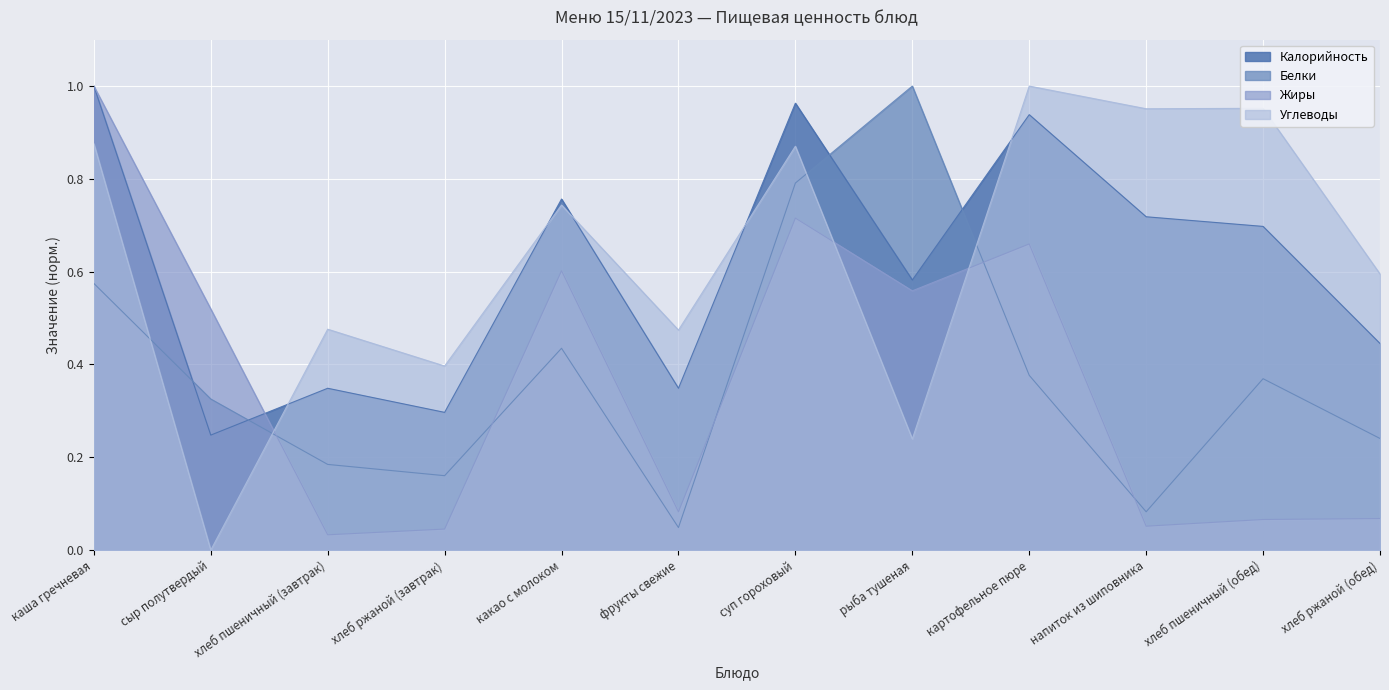

Reading left to right, what are all the values shown in this chart?

Калорийность: каша гречневая=1.0	сыр полутвердый=0.2	хлеб пшеничный (завтрак)=0.3	хлеб ржаной (завтрак)=0.3	какао с молоком=0.8	фрукты свежие=0.3	суп гороховый=1.0	рыба тушеная=0.6	картофельное пюре=0.9	напиток из шиповника=0.7	хлеб пшеничный (обед)=0.7	хлеб ржаной (обед)=0.4
Белки: каша гречневая=0.6	сыр полутвердый=0.3	хлеб пшеничный (завтрак)=0.2	хлеб ржаной (завтрак)=0.2	какао с молоком=0.4	фрукты свежие=0.0	суп гороховый=0.8	рыба тушеная=1.0	картофельное пюре=0.4	напиток из шиповника=0.1	хлеб пшеничный (обед)=0.4	хлеб ржаной (обед)=0.2
Жиры: каша гречневая=1.0	сыр полутвердый=0.5	хлеб пшеничный (завтрак)=0.0	хлеб ржаной (завтрак)=0.0	какао с молоком=0.6	фрукты свежие=0.1	суп гороховый=0.7	рыба тушеная=0.6	картофельное пюре=0.7	напиток из шиповника=0.1	хлеб пшеничный (обед)=0.1	хлеб ржаной (обед)=0.1
Углеводы: каша гречневая=0.9	сыр полутвердый=0.0	хлеб пшеничный (завтрак)=0.5	хлеб ржаной (завтрак)=0.4	какао с молоком=0.7	фрукты свежие=0.5	суп гороховый=0.9	рыба тушеная=0.2	картофельное пюре=1.0	напиток из шиповника=1.0	хлеб пшеничный (обед)=1.0	хлеб ржаной (обед)=0.6